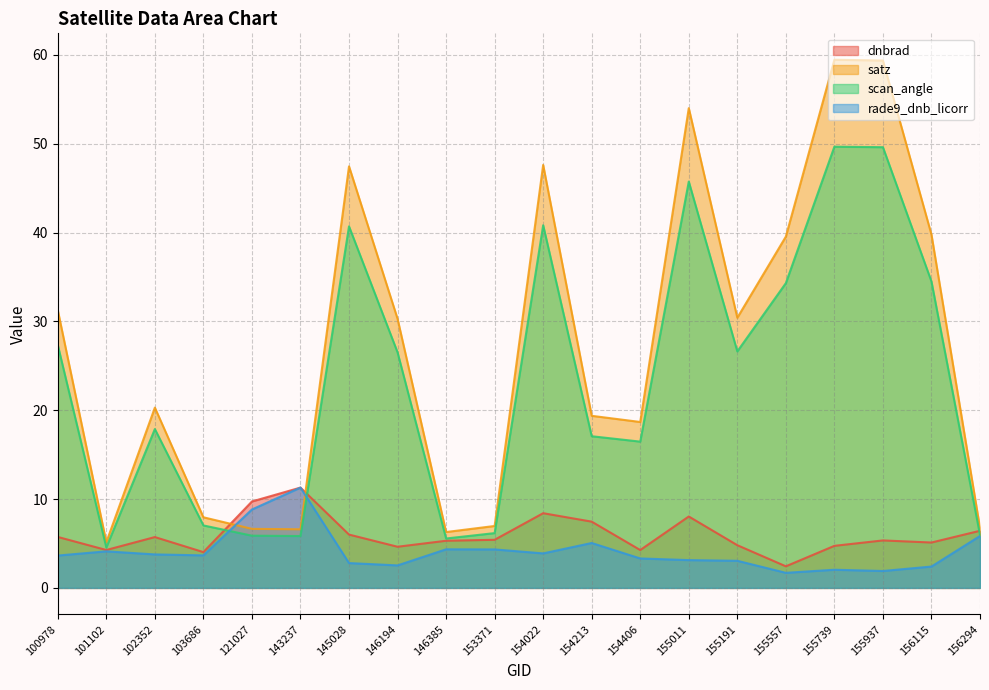

What are all the series names shown in the legend?

dnbrad, satz, scan_angle, rade9_dnb_licorr